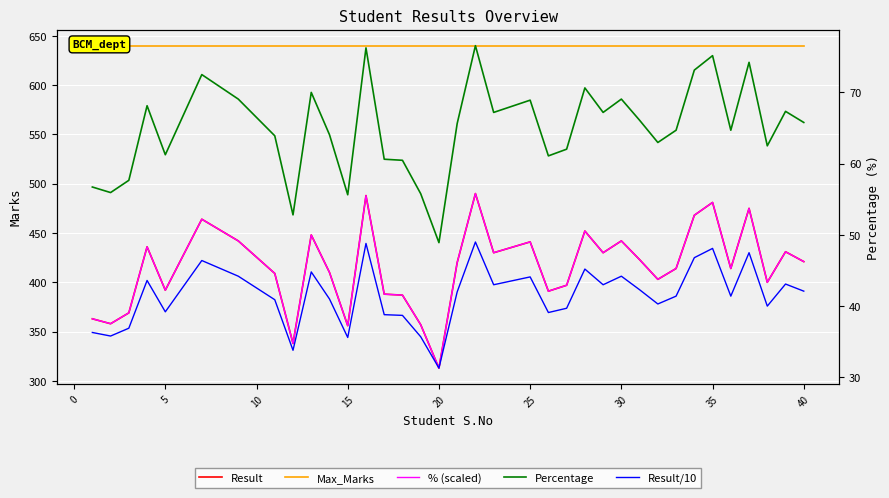

What is the difference between the maximum and minimum values in the Percentage series?

27.7